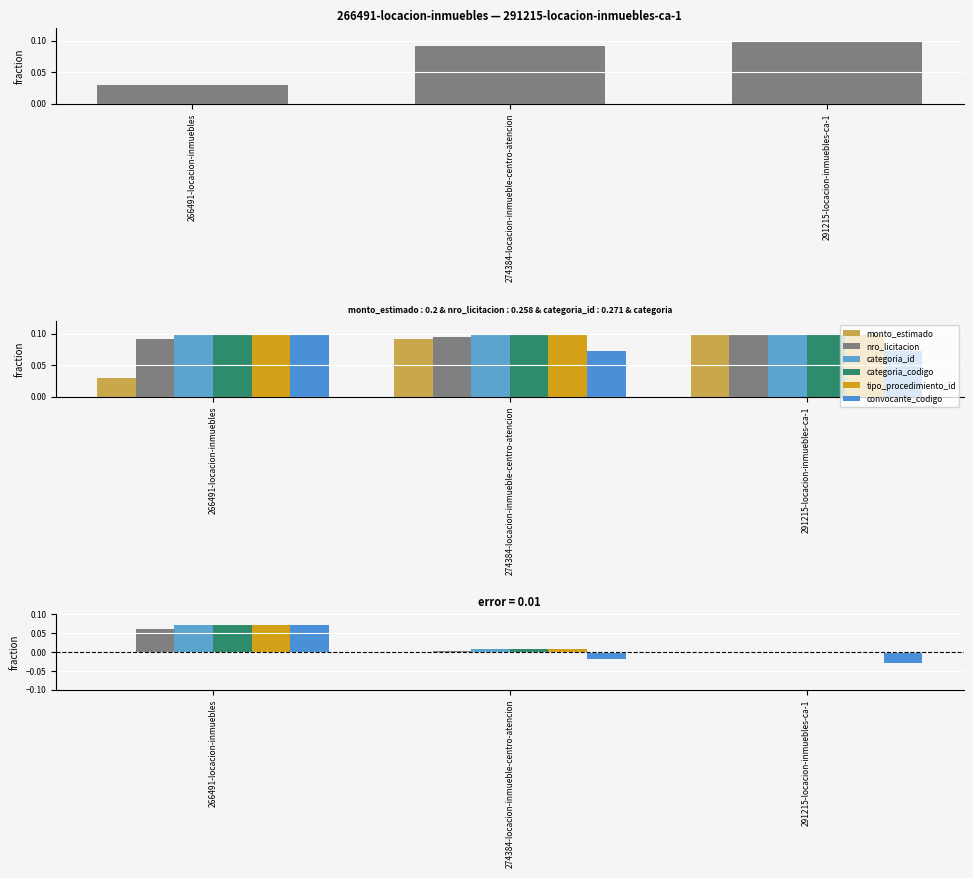

Reading left to right, extract all data points from this chart.

monto_estimado: 0.0	0.0	0.0
nro_licitacion: 0.1	0.0	0.0
categoria_id: 0.1	0.0	0.0
categoria_codigo: 0.1	0.0	0.0
tipo_procedimiento_id: 0.1	0.0	0.0
convocante_codigo: 0.1	-0.0	-0.0